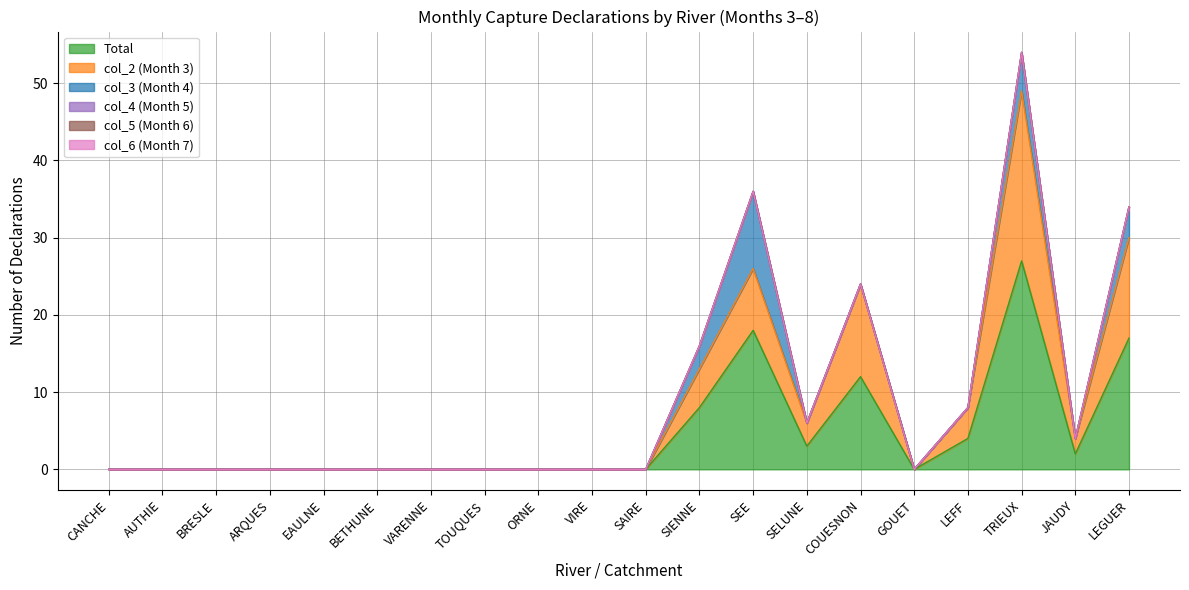

Where is col_3 (Month 4) nearest to the value 5?

TRIEUX